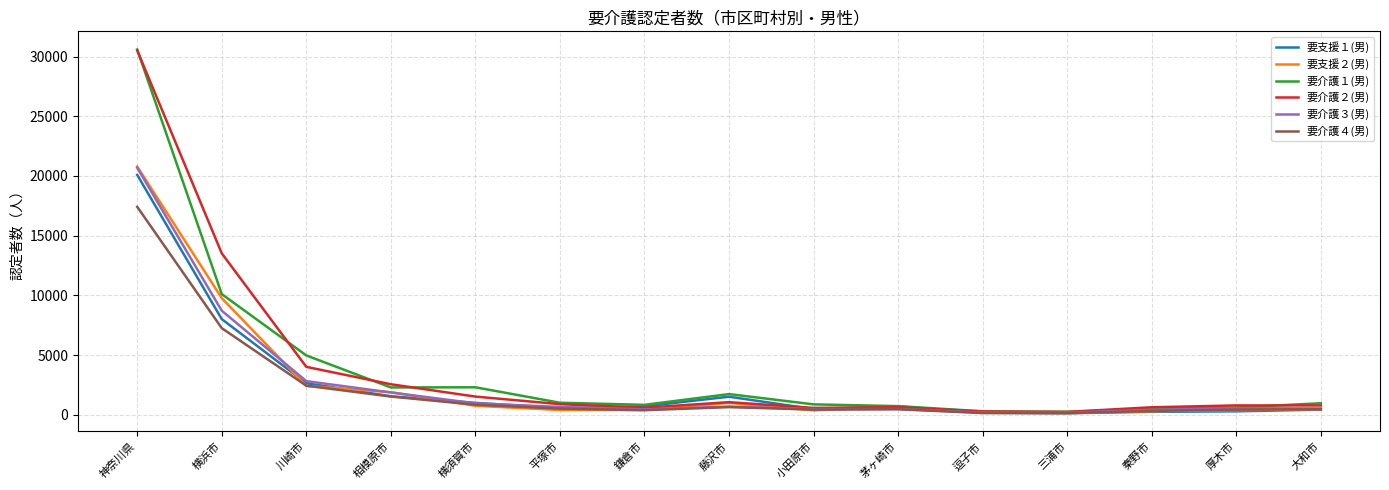

True or false: 要介護１(男) has more than 0 interior local peaks.

True